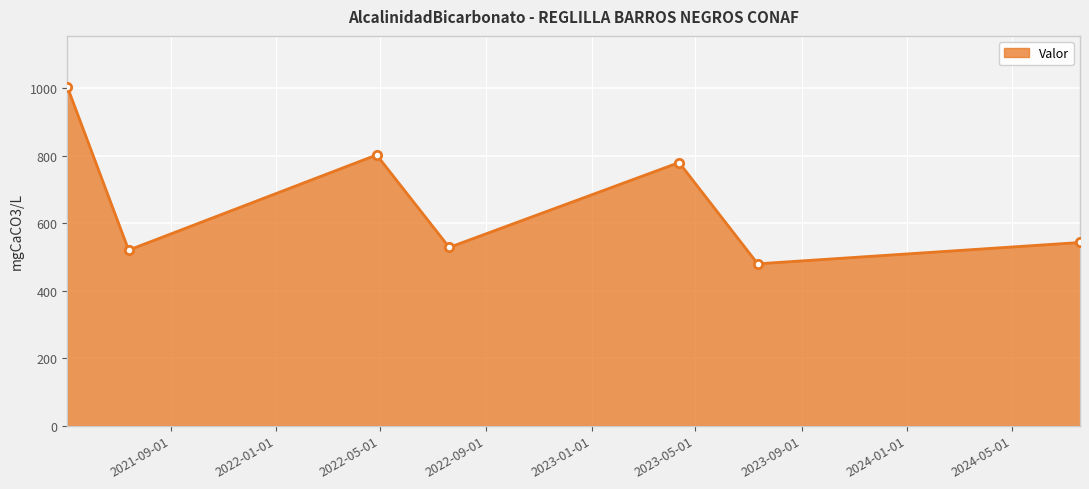

What is the difference between the second highest and minimum values?

322.6